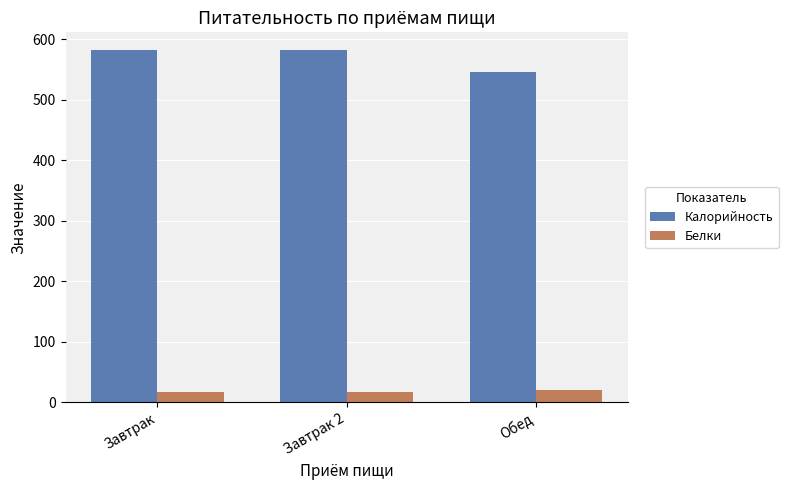

What is the minimum value shown in the chart?

17.0